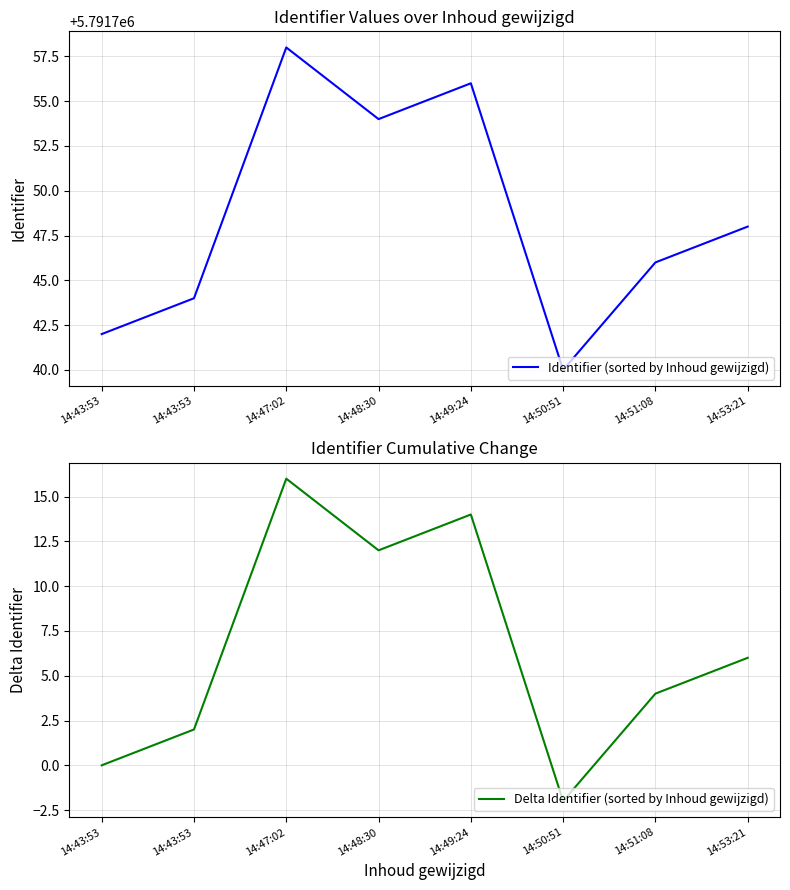

Where does the Identifier (sorted by Inhoud gewijzigd) series first go above 5791748?

14:47:02